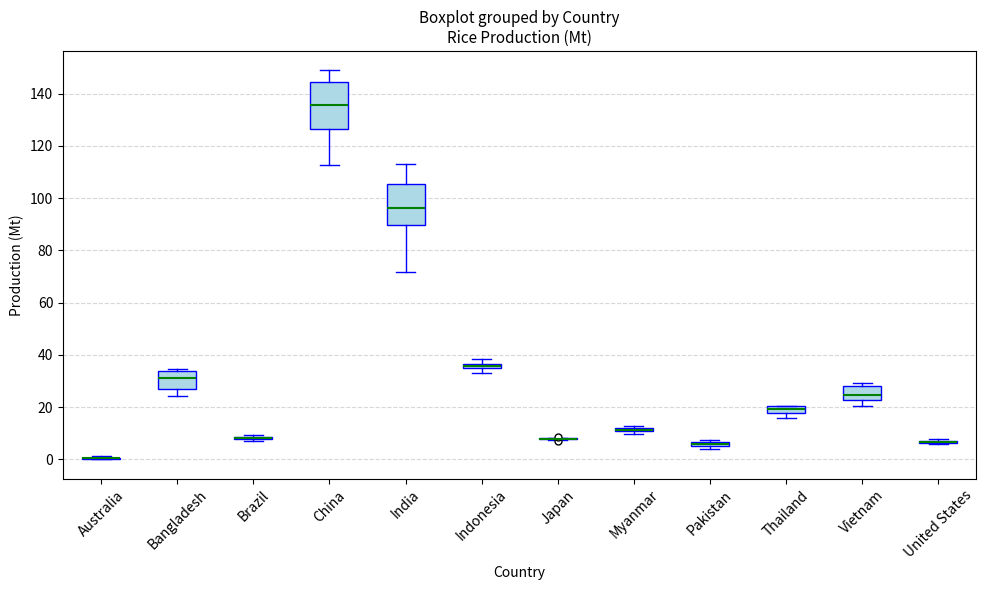

Where is the lower edge of the box for Vietnam on the y-axis? The values are not printed on the chart, so give them approximately, as read against the axis.

22